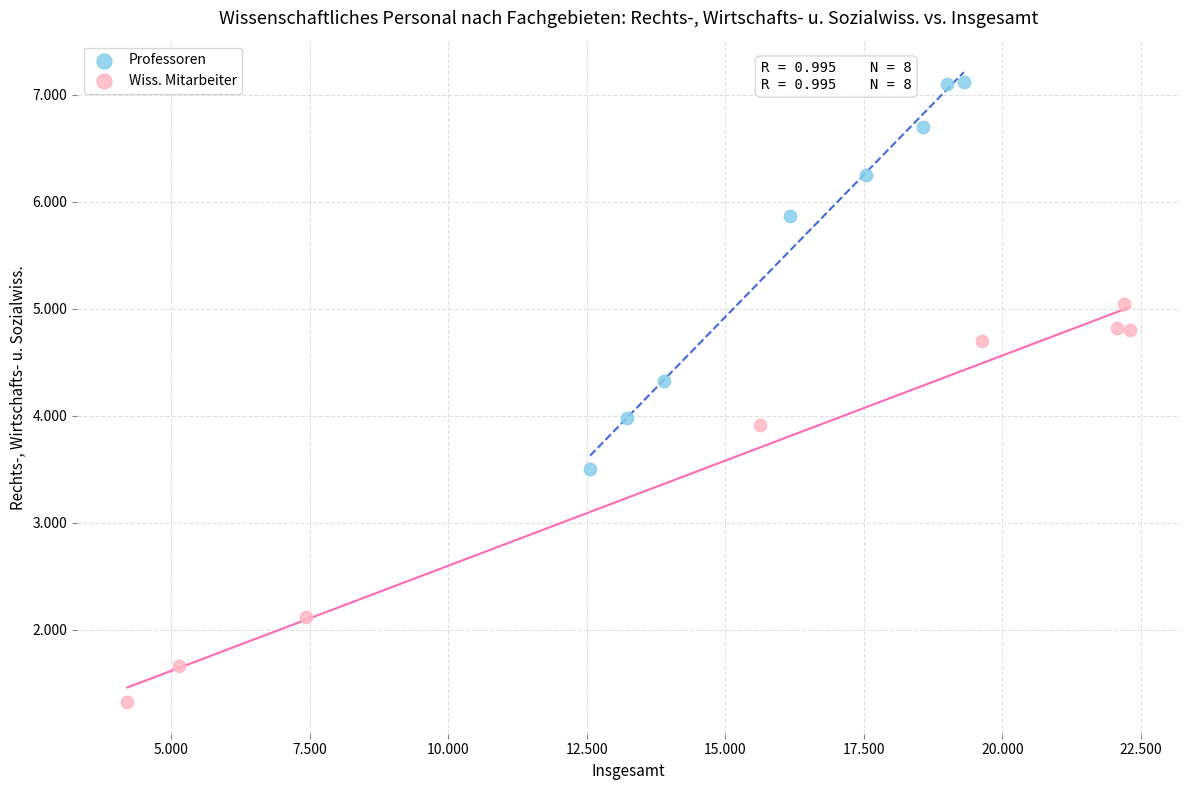

Which series reaches the minimum Y coordinate?

Wiss. Mitarbeiter